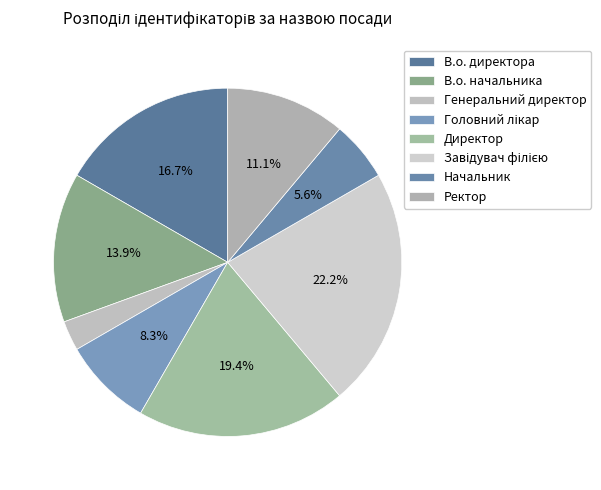

Which category has the smallest portion of the pie?

Генеральний директор